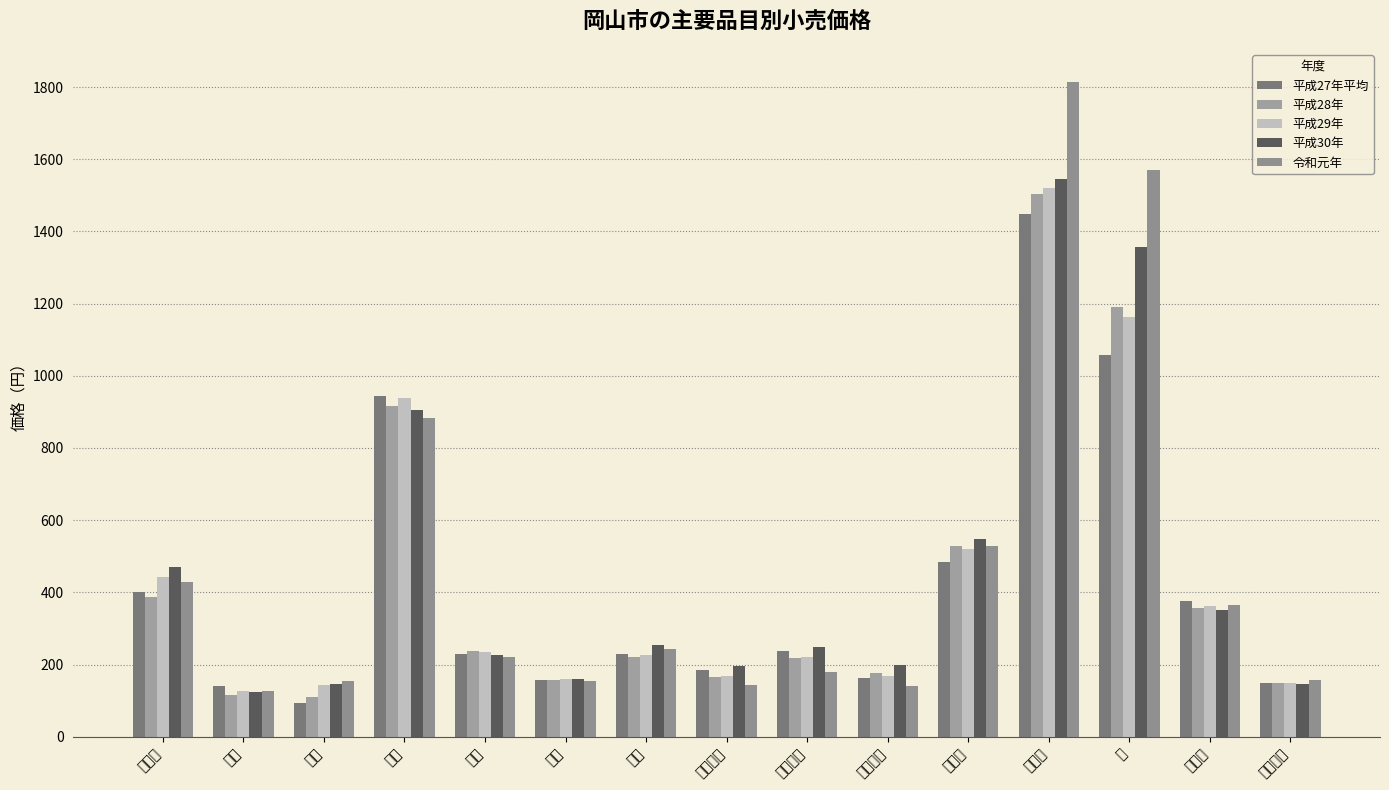

Where is 平成27年平均 nearest to the value 771?

牛肉